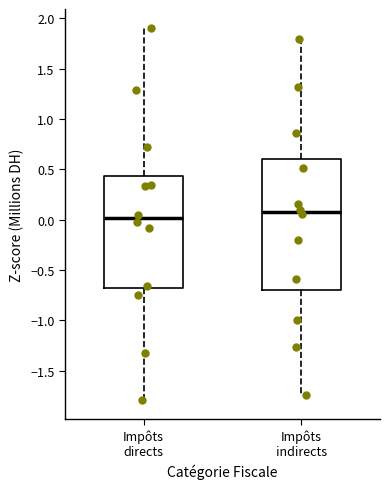

Reading left to right, transcribe this box plot: for each box, give where its median line is, the range the box spans, and where its two whiskers end, as read against the y-axis. The values are not printed on the chart, so give them approximately, as read against the axis.

Impôts directs: median 0.00, box -0.70 to 0.45, whiskers -1.80 to 1.90
Impôts indirects: median 0.10, box -0.70 to 0.60, whiskers -1.75 to 1.80